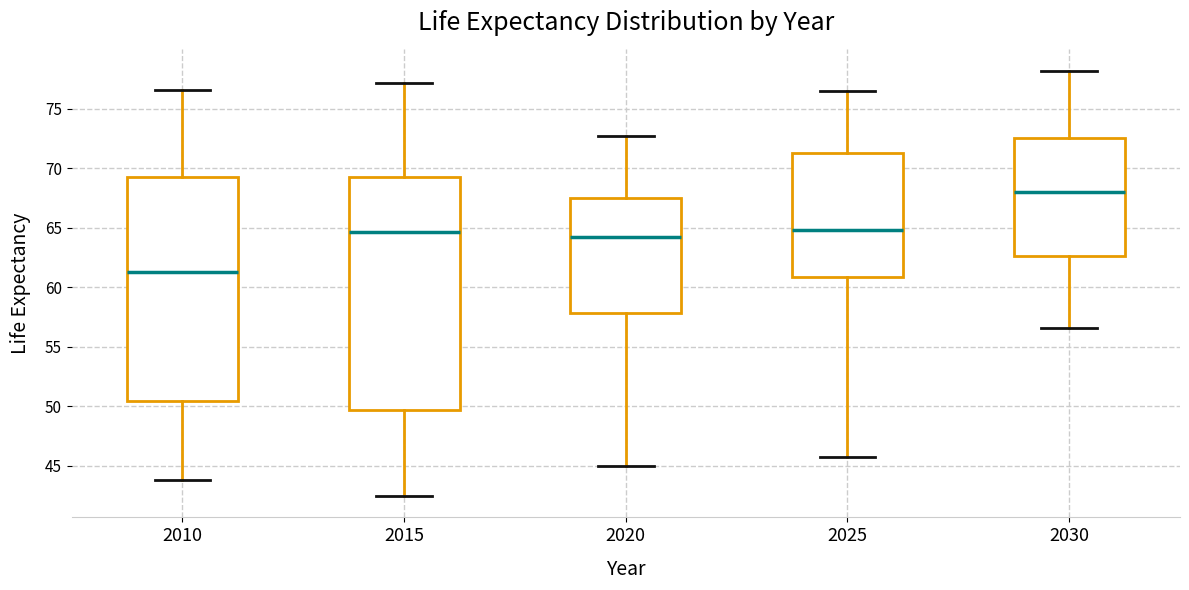

Reading left to right, transcribe this box plot: for each box, give where its median line is, the range the box spans, and where its two whiskers end, as read against the y-axis. The values are not printed on the chart, so give them approximately, as read against the axis.

2010: median 61.5, box 50.5 to 69.0, whiskers 44.0 to 76.5
2015: median 64.5, box 49.5 to 69.0, whiskers 42.5 to 77.0
2020: median 64.0, box 58.0 to 67.5, whiskers 45.0 to 72.5
2025: median 65.0, box 61.0 to 71.0, whiskers 46.0 to 76.5
2030: median 68.0, box 62.5 to 72.5, whiskers 56.5 to 78.0